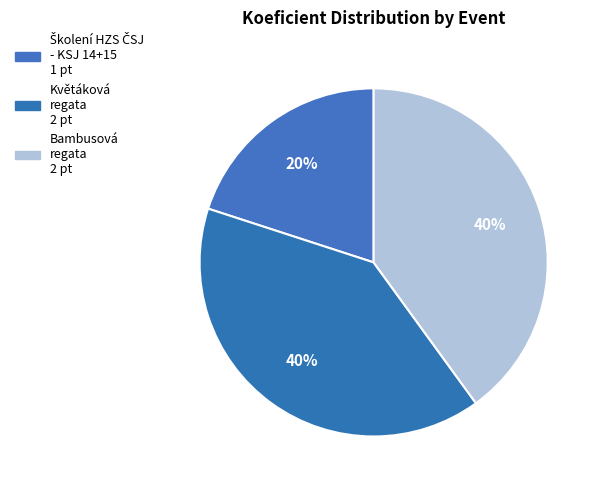

The Květáková regata slice represents 40% of the pie. True or false?

True